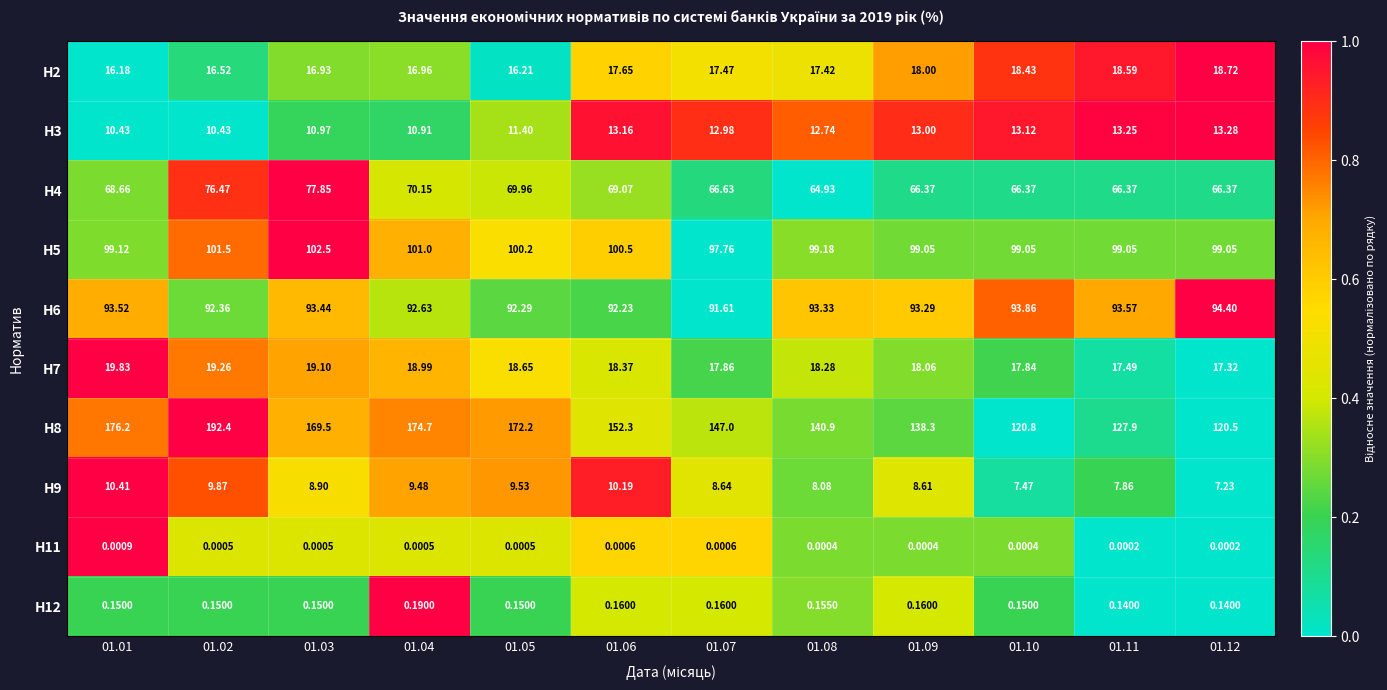

How many values in the H5 series are below 99?

1